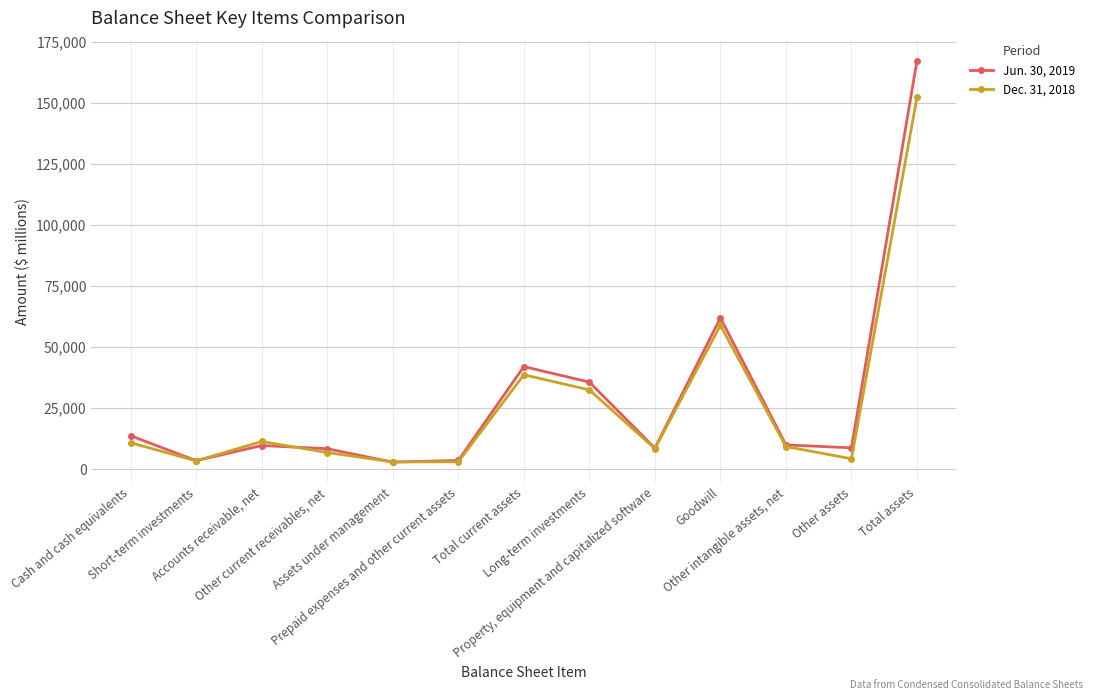

How many categories are shown in the chart?

13